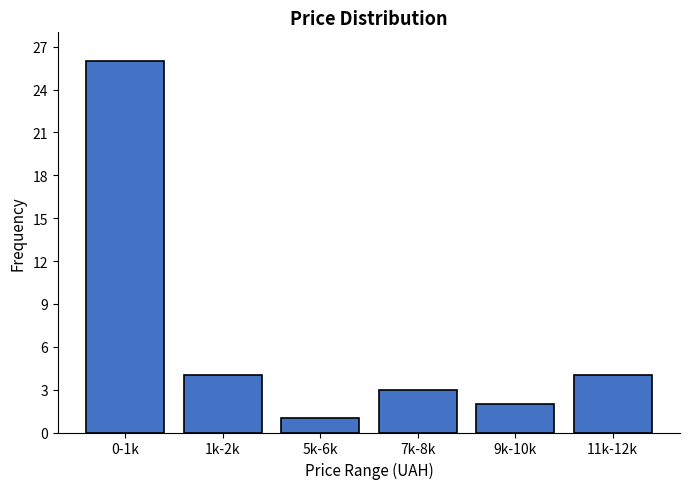

Reading left to right, extract all data points from this chart.

0-1k=26	1k-2k=4	5k-6k=1	7k-8k=3	9k-10k=2	11k-12k=4